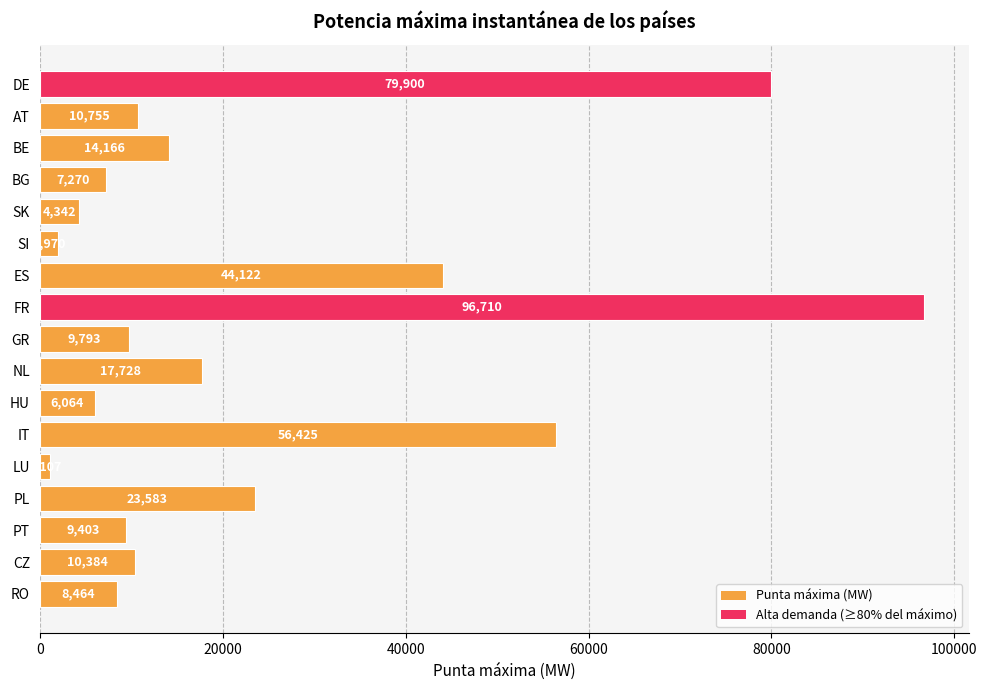

What is the average value?

23658